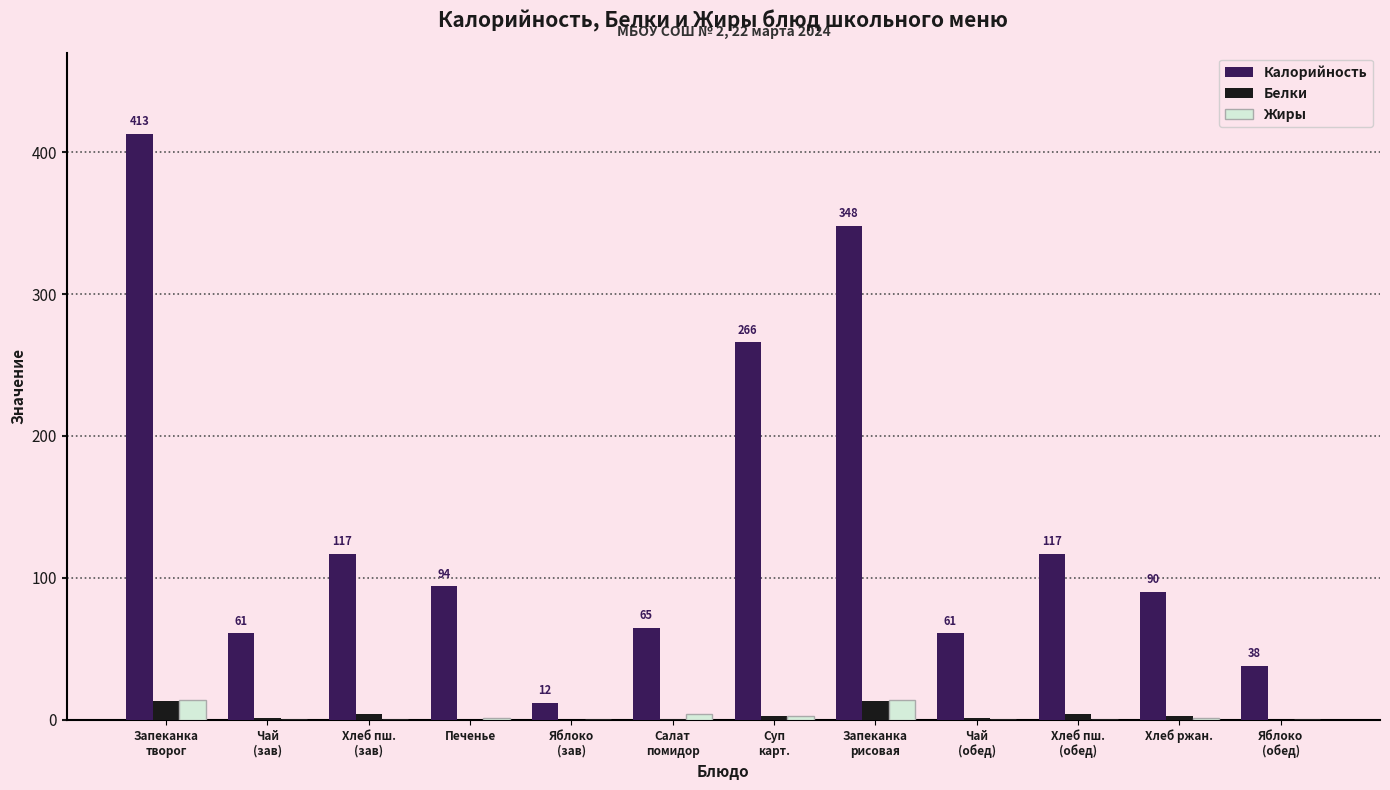

What is the sum of all Белки values?

42.3